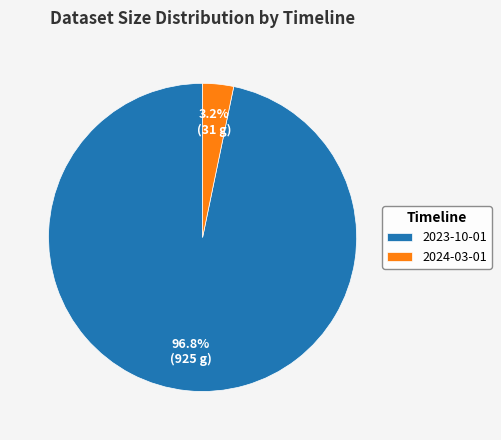

Which category has the biggest portion of the pie?

2023-10-01